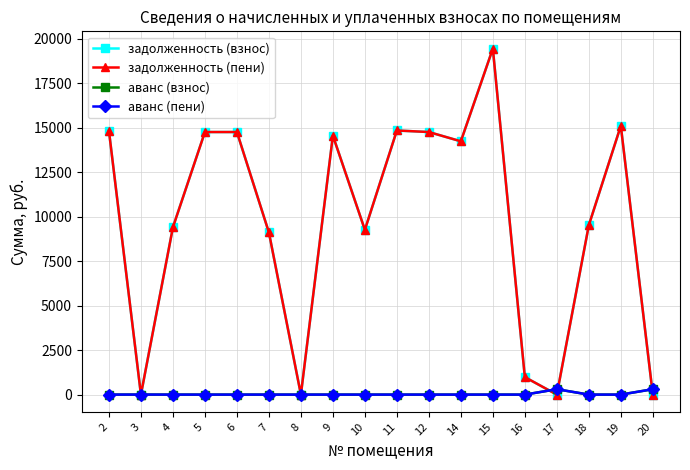

Does the chart have visible grid lines?

Yes